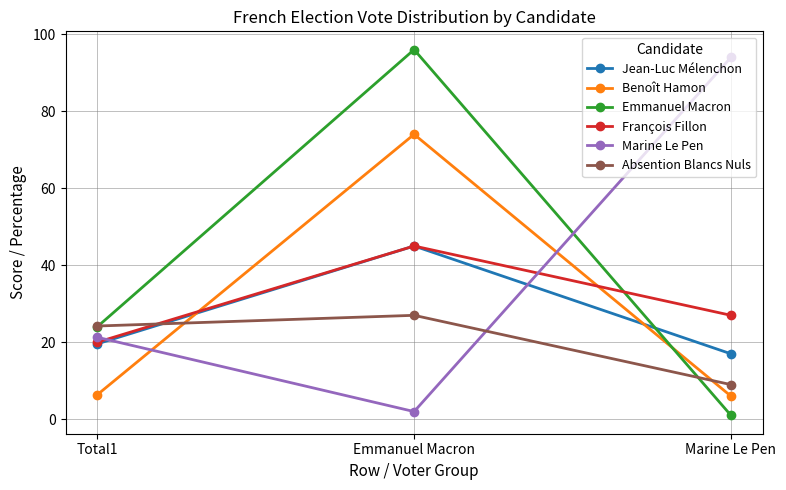

How many values in the Emmanuel Macron series exceed 24?

2